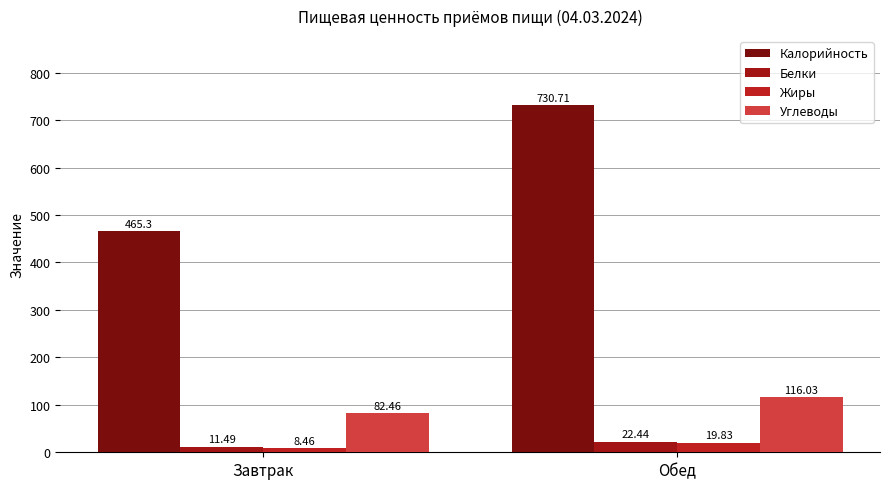

What is the spread (max minus min) of values at Завтрак?

456.8